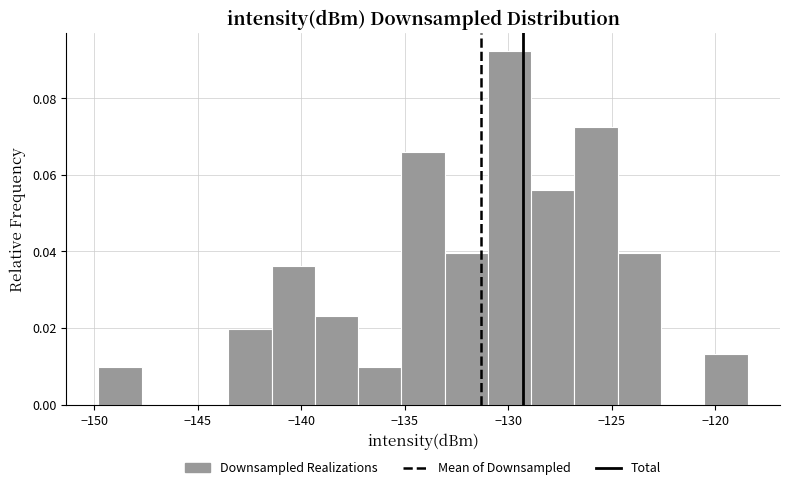

Which range on the x-axis has the tallest bar?

-131.0 to -129.0